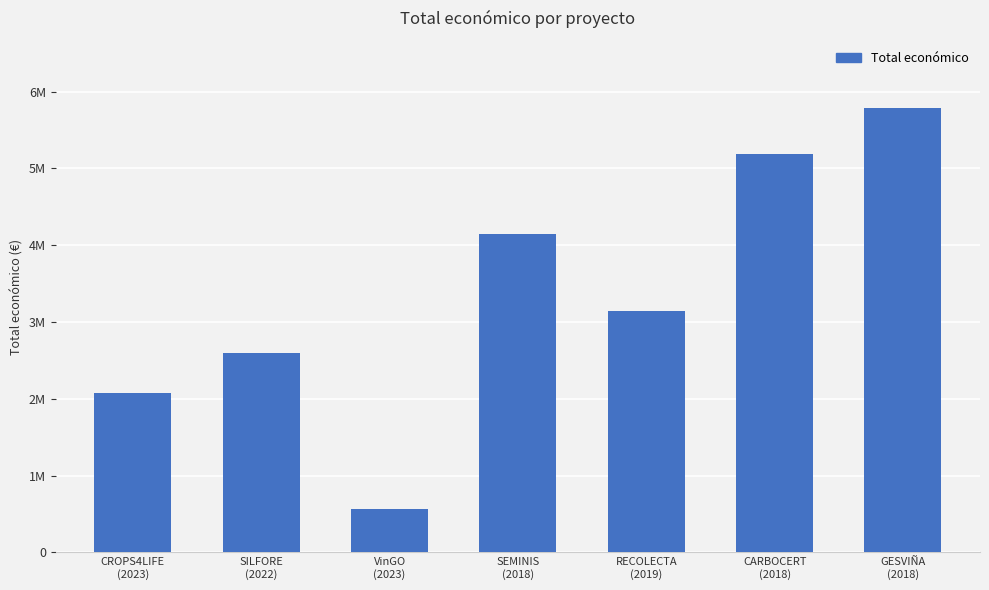

Does the chart contain any negative values?

No